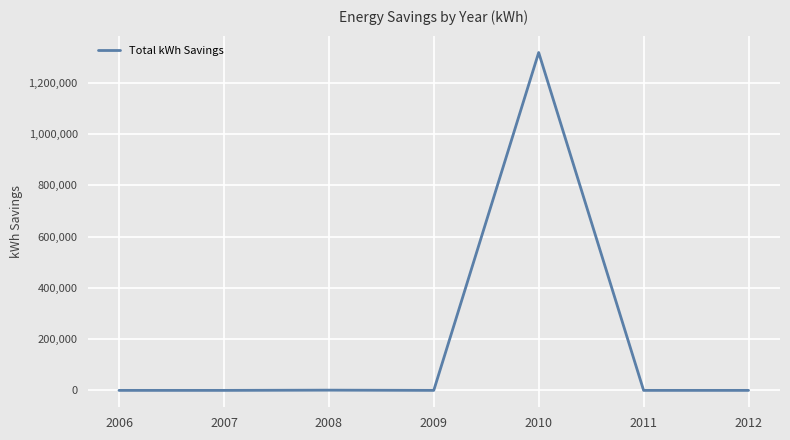

True or false: the data has more than 2 interior local peaks.

False